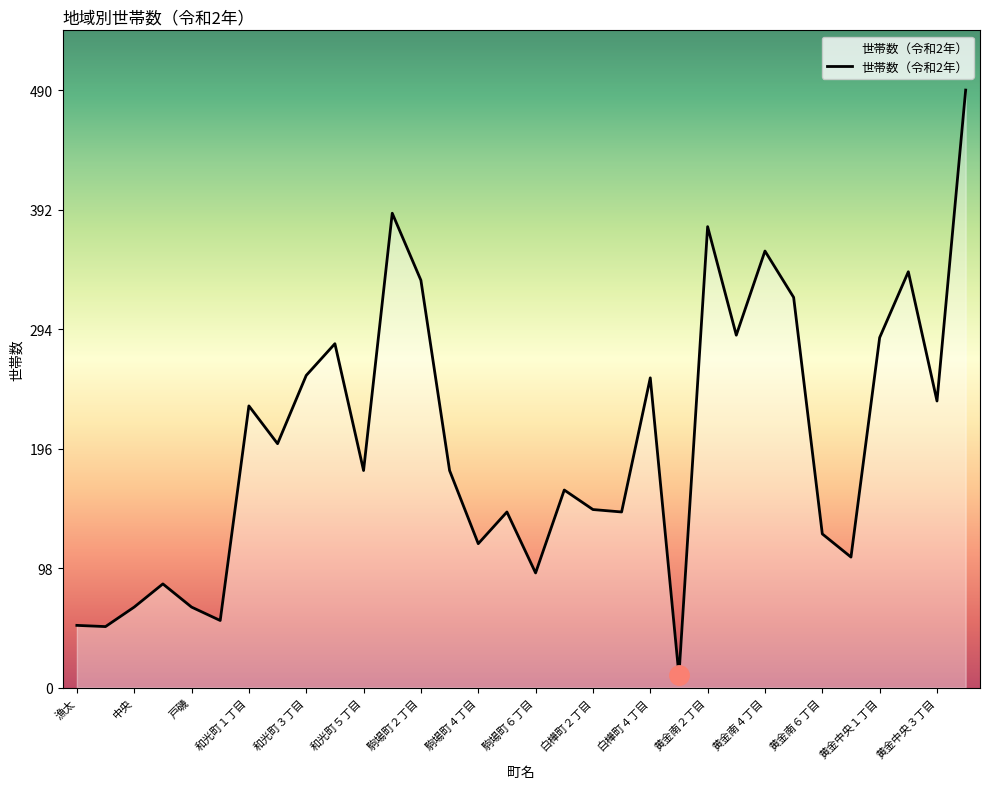

Does the chart have visible grid lines?

No